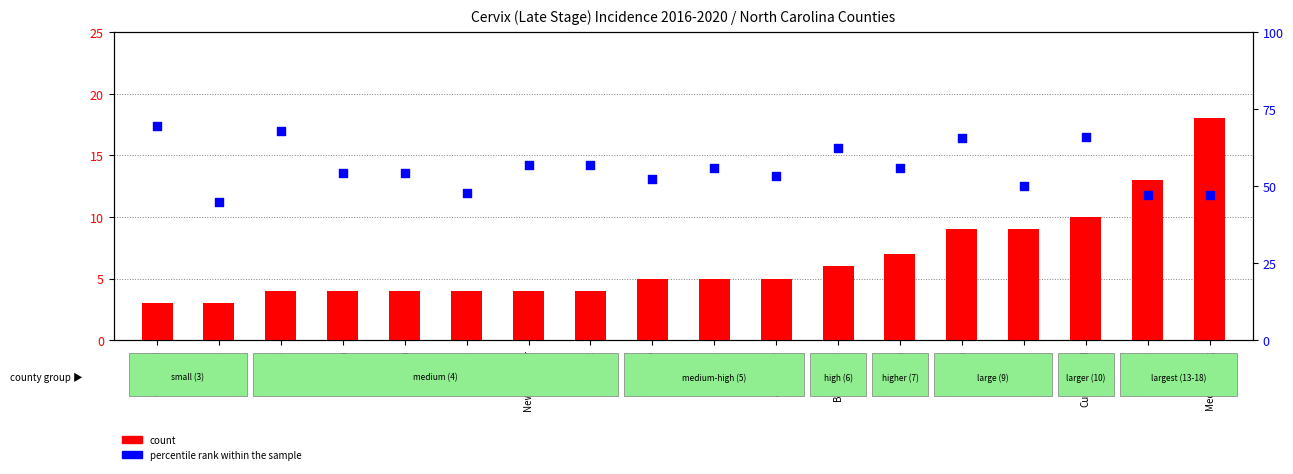

What are all the series names shown in the legend?

count, percentile rank within the sample